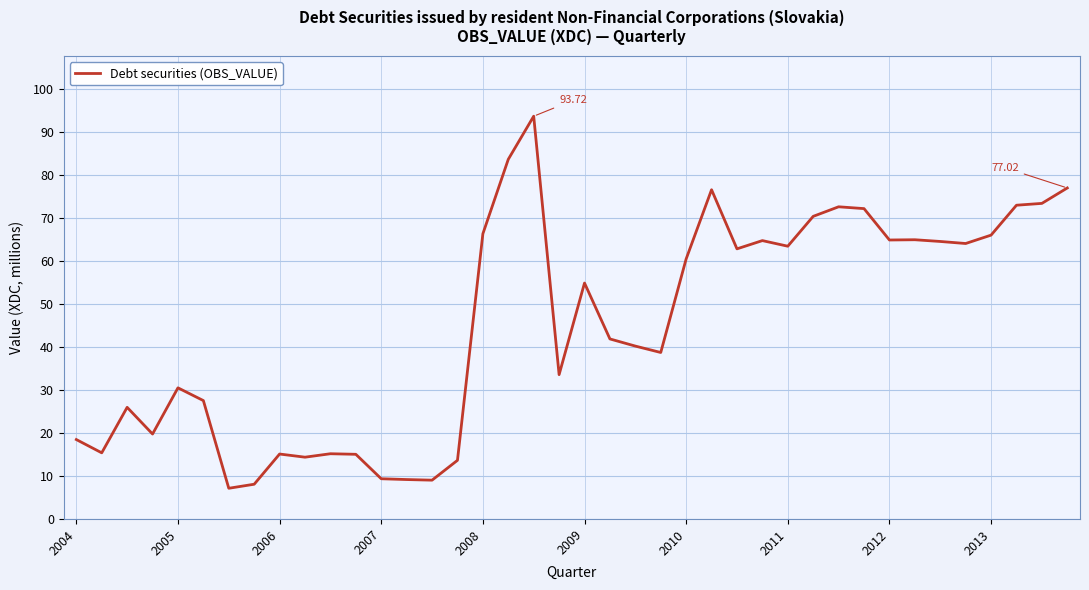

How many lines are shown in the chart?

1